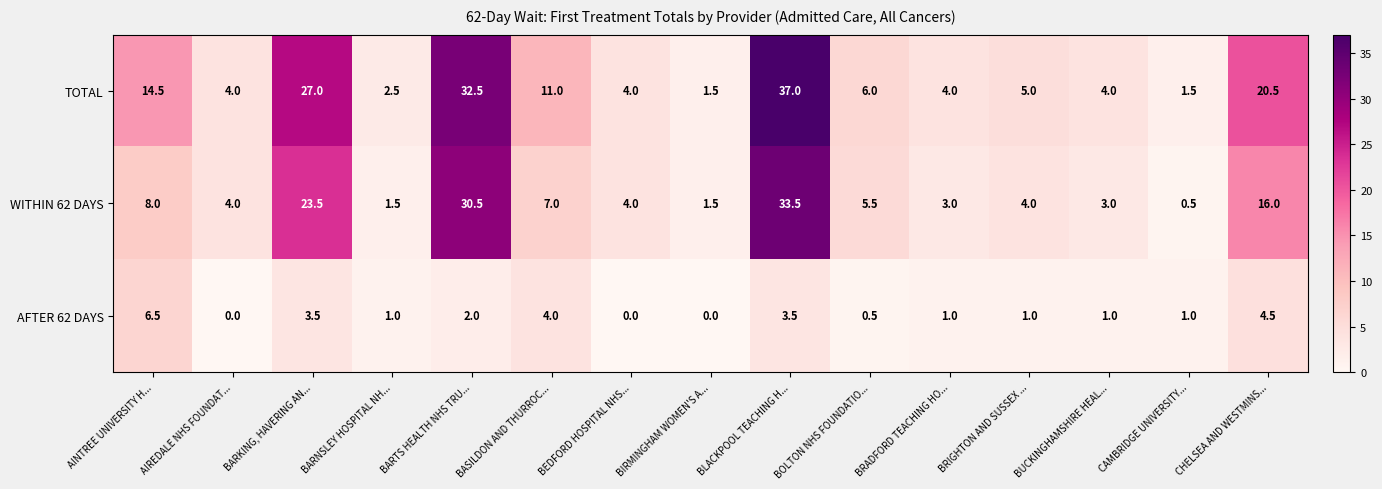

Between AIREDALE NHS FOUNDAT... and BASILDON AND THURROC..., which series saw the biggest shift?

TOTAL